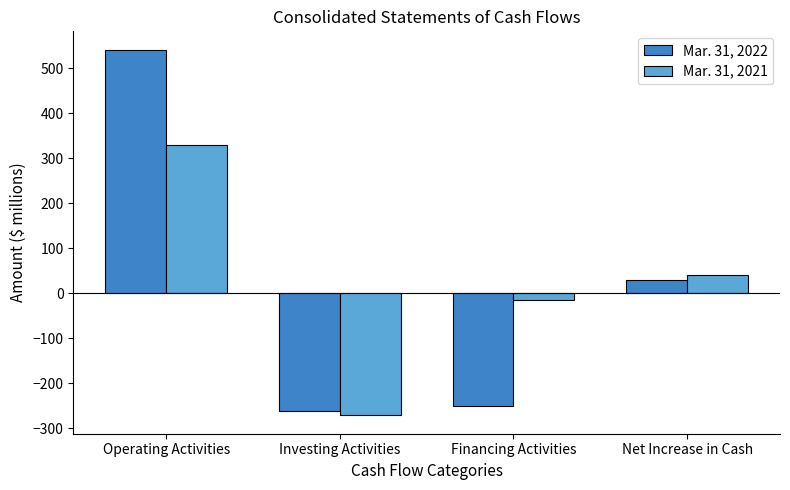

Reading left to right, transcribe all the data shown in this chart.

Mar. 31, 2022: Operating Activities=541	Investing Activities=-263	Financing Activities=-250	Net Increase in Cash=28
Mar. 31, 2021: Operating Activities=328	Investing Activities=-272	Financing Activities=-15	Net Increase in Cash=41